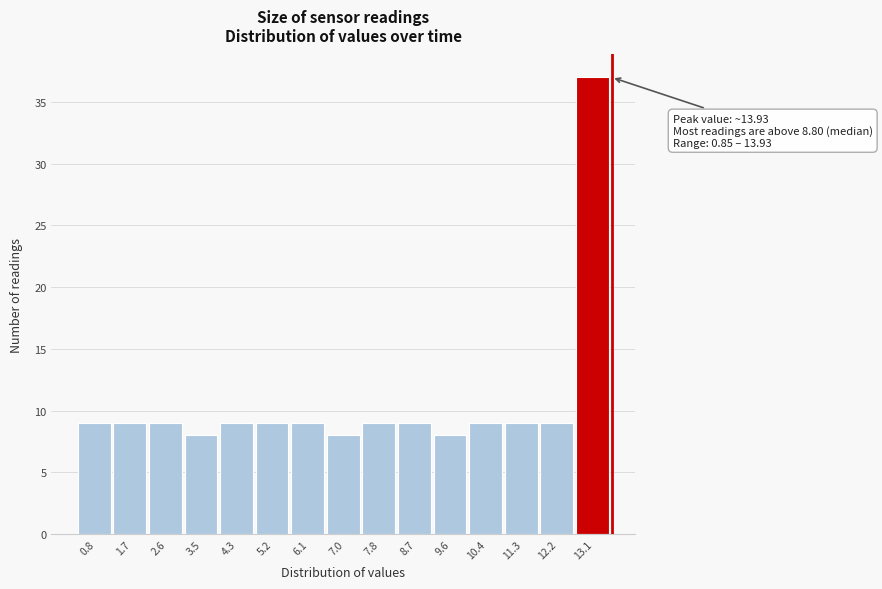

Reading left to right, list all the values displayed in this chart.

0.8=9	1.7=9	2.6=9	3.5=8	4.3=9	5.2=9	6.1=9	7.0=8	7.8=9	8.7=9	9.6=8	10.4=9	11.3=9	12.2=9	13.1=37